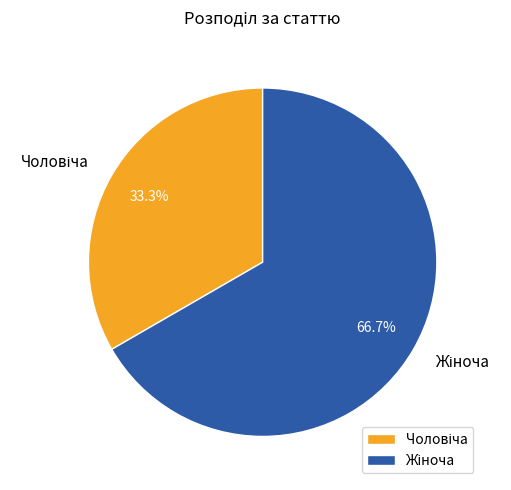

To the nearest percent, what is the average slice percentage?

50%